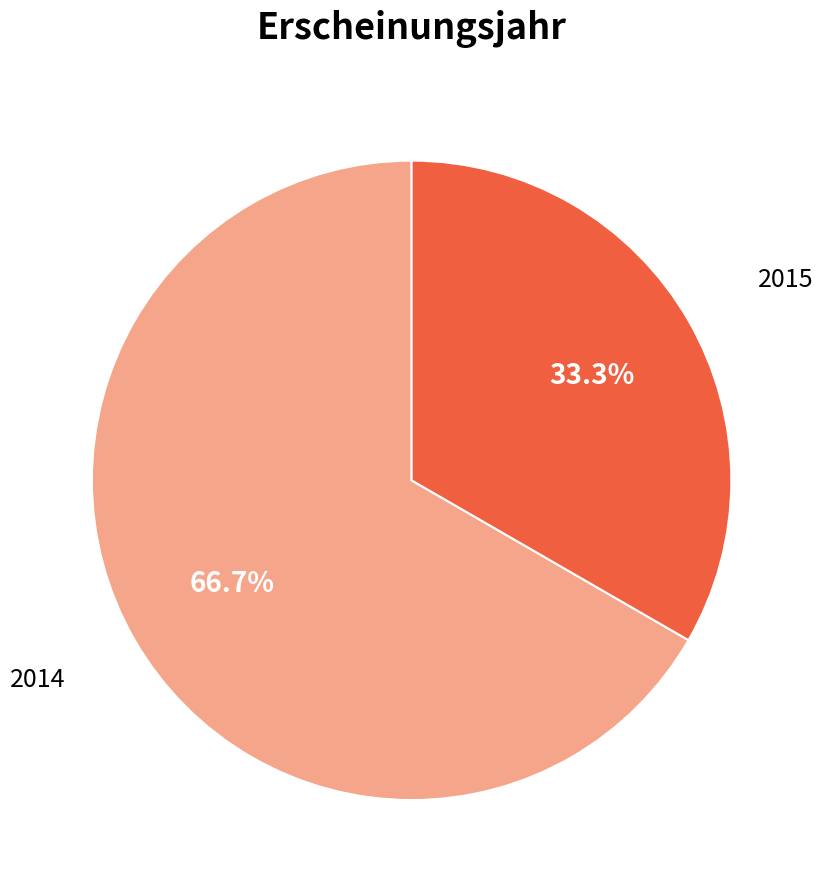

Which slice is the largest?

2014